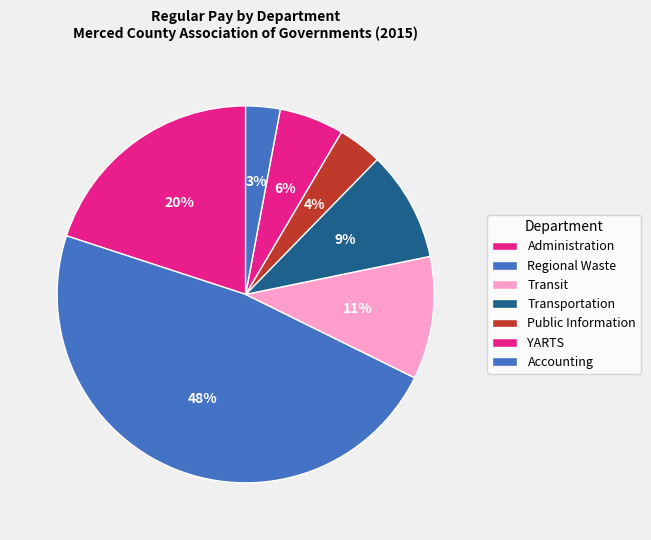

Is there any slice that represents more than half of the pie?

No